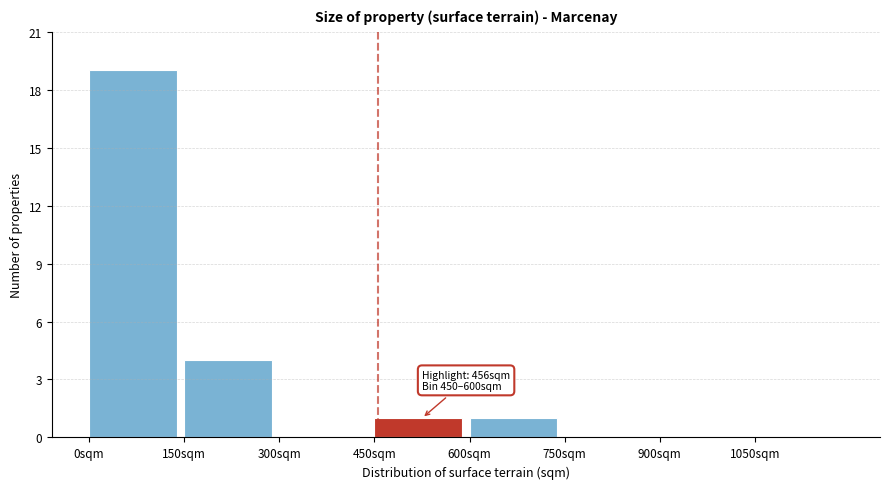

Which range on the x-axis has the tallest bar?

0 to 150